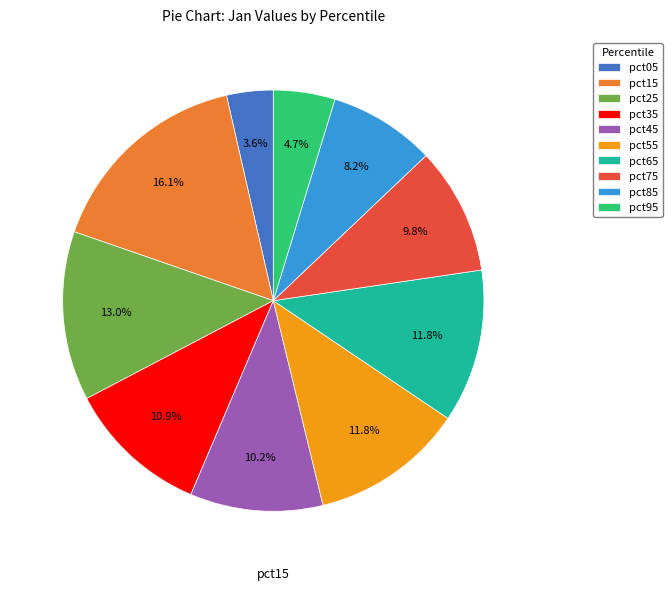

What is the largest slice in the pie chart?

pct15